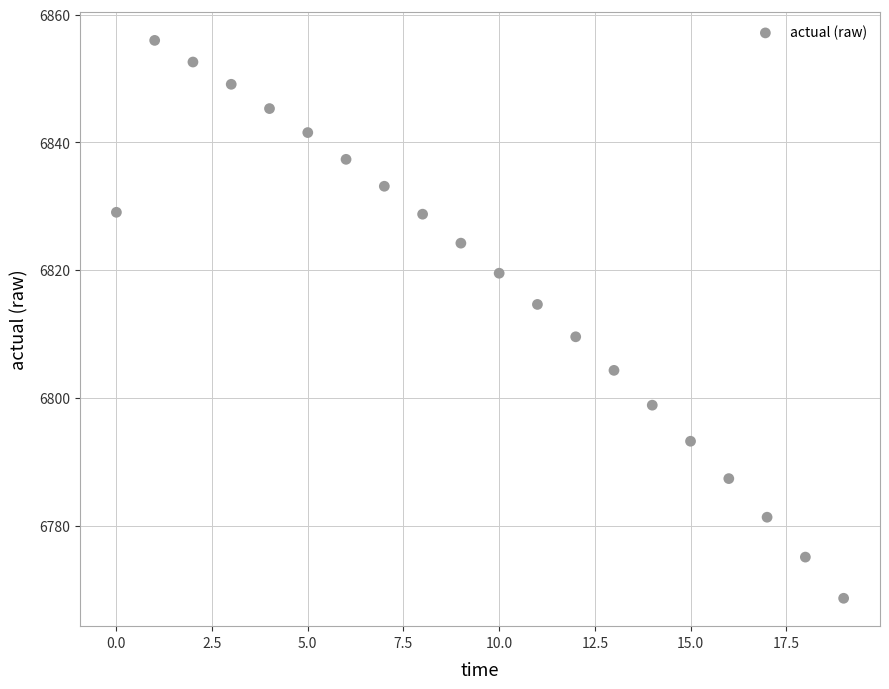

What is the range of Y values (max minus min)?

87.4